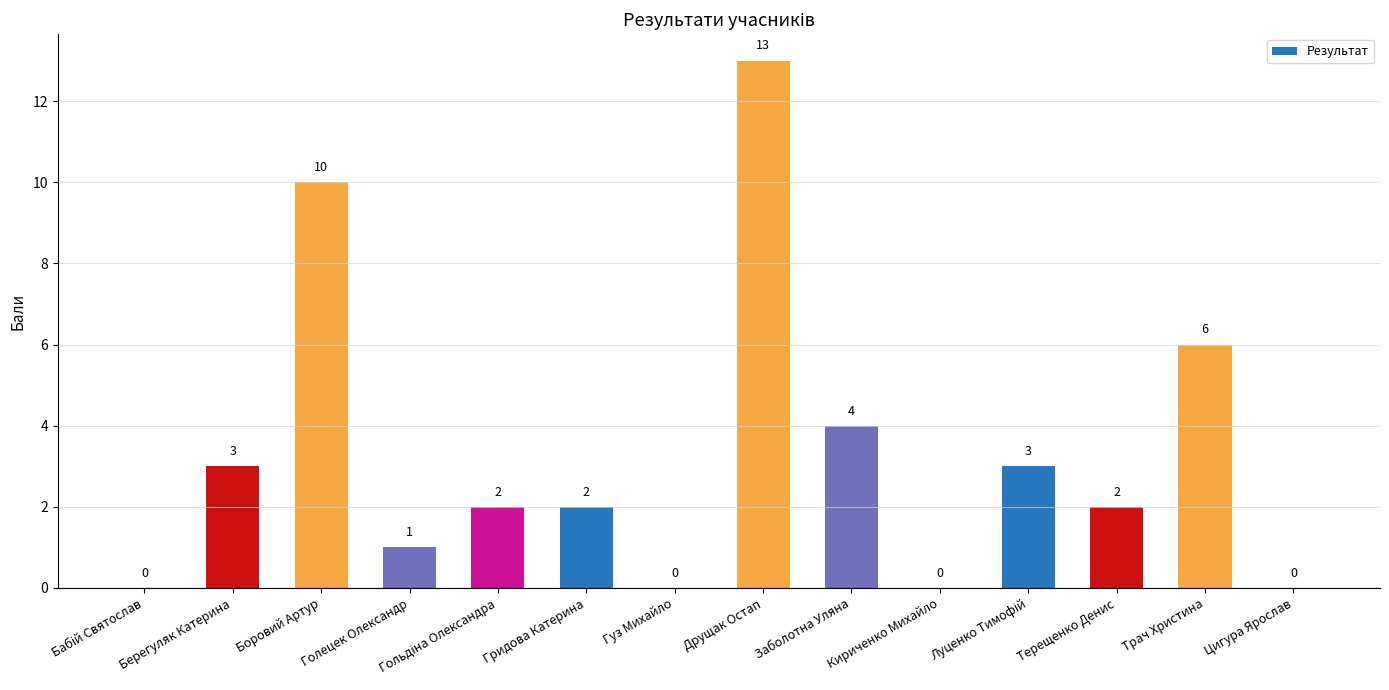

How many distinct data groups are displayed?

1